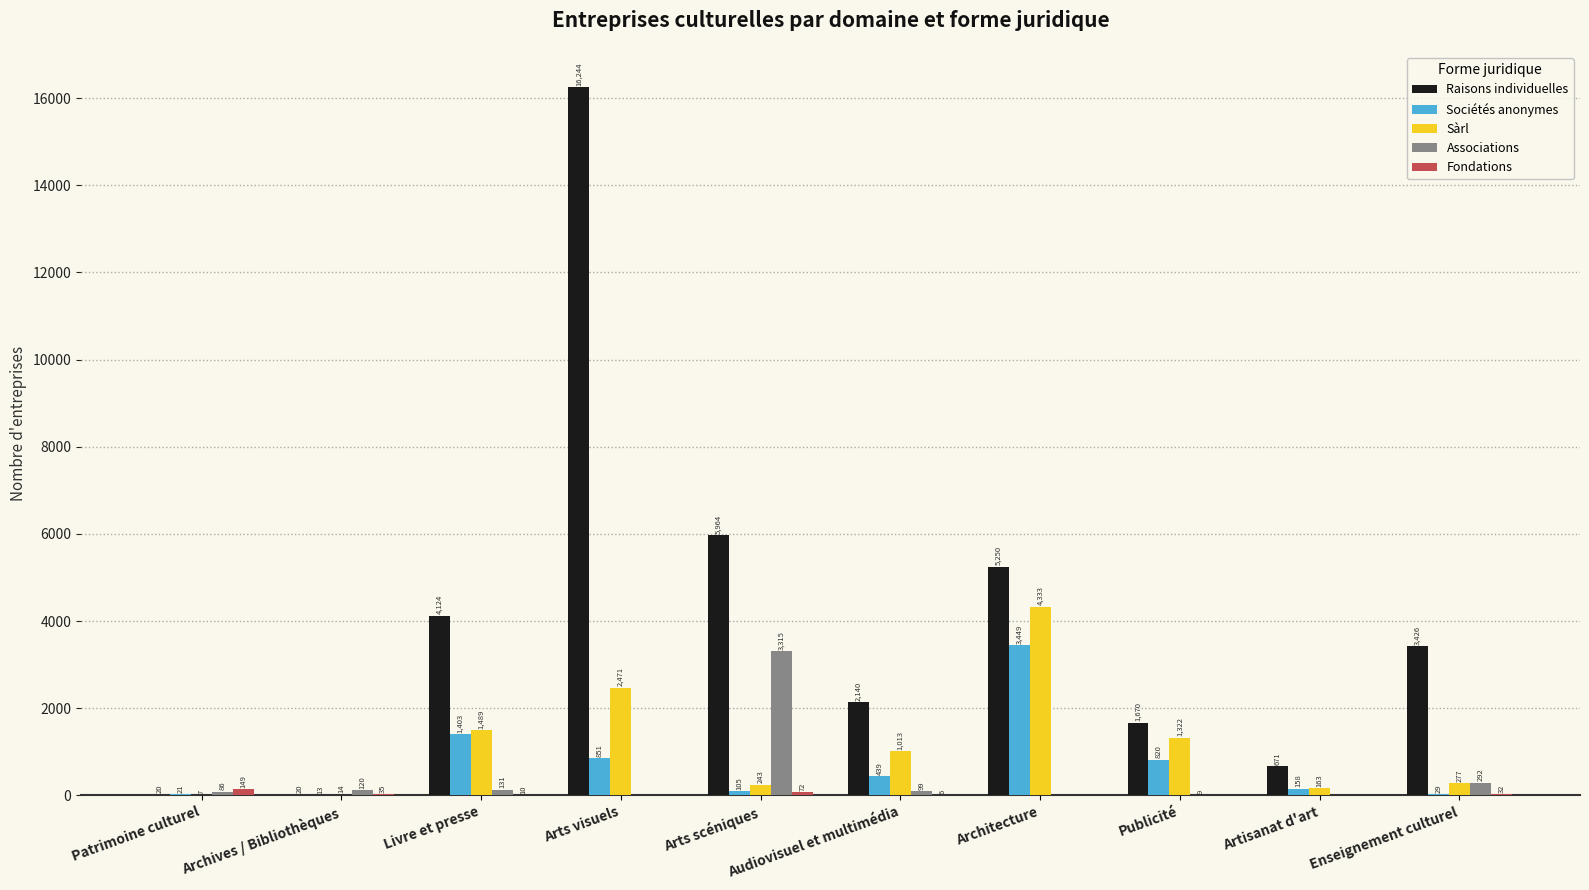

At which label does Raisons individuelles reach its peak?

Arts visuels